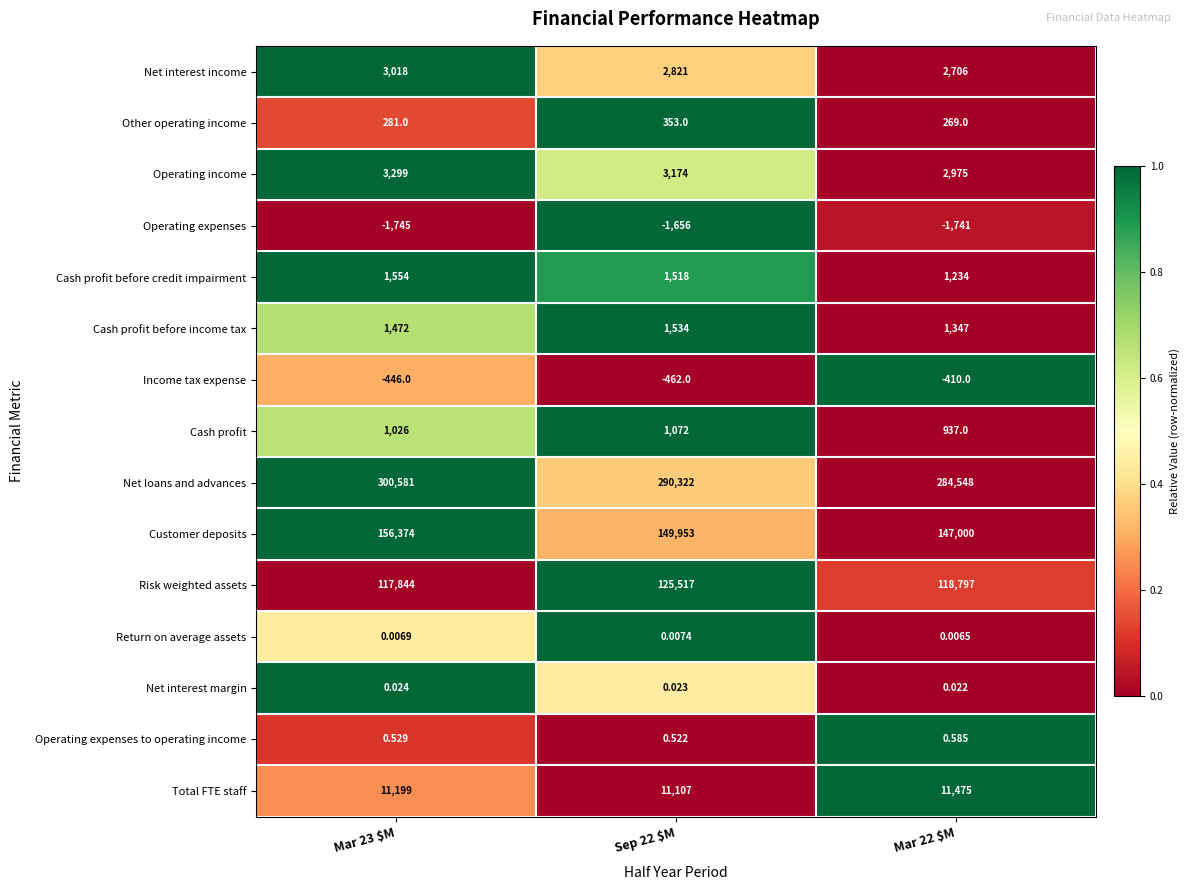

At Sep 22 $M, list the series in order from smallest to largest.

Operating expenses, Income tax expense, Return on average assets, Net interest margin, Operating expenses to operating income, Other operating income, Cash profit, Cash profit before credit impairment, Cash profit before income tax, Net interest income, Operating income, Total FTE staff, Risk weighted assets, Customer deposits, Net loans and advances